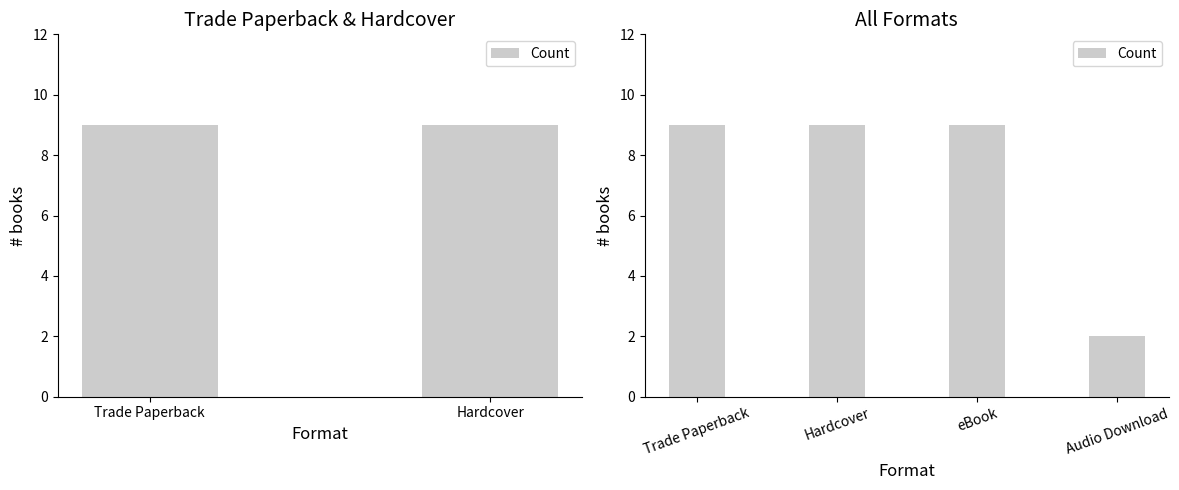

Does the chart contain any negative values?

No